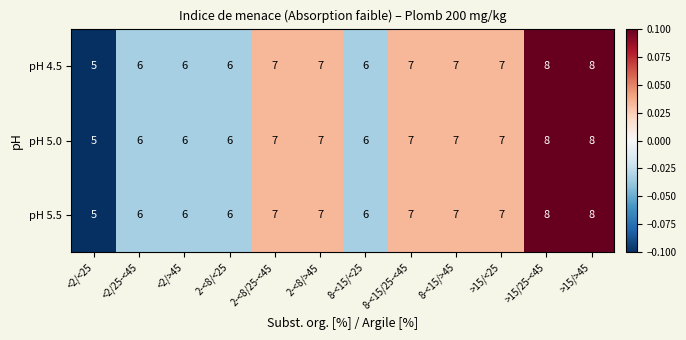

Is the value of pH 5.0 at >15/<25 greater than the value of pH 5.5 at <2/25-<45?

Yes